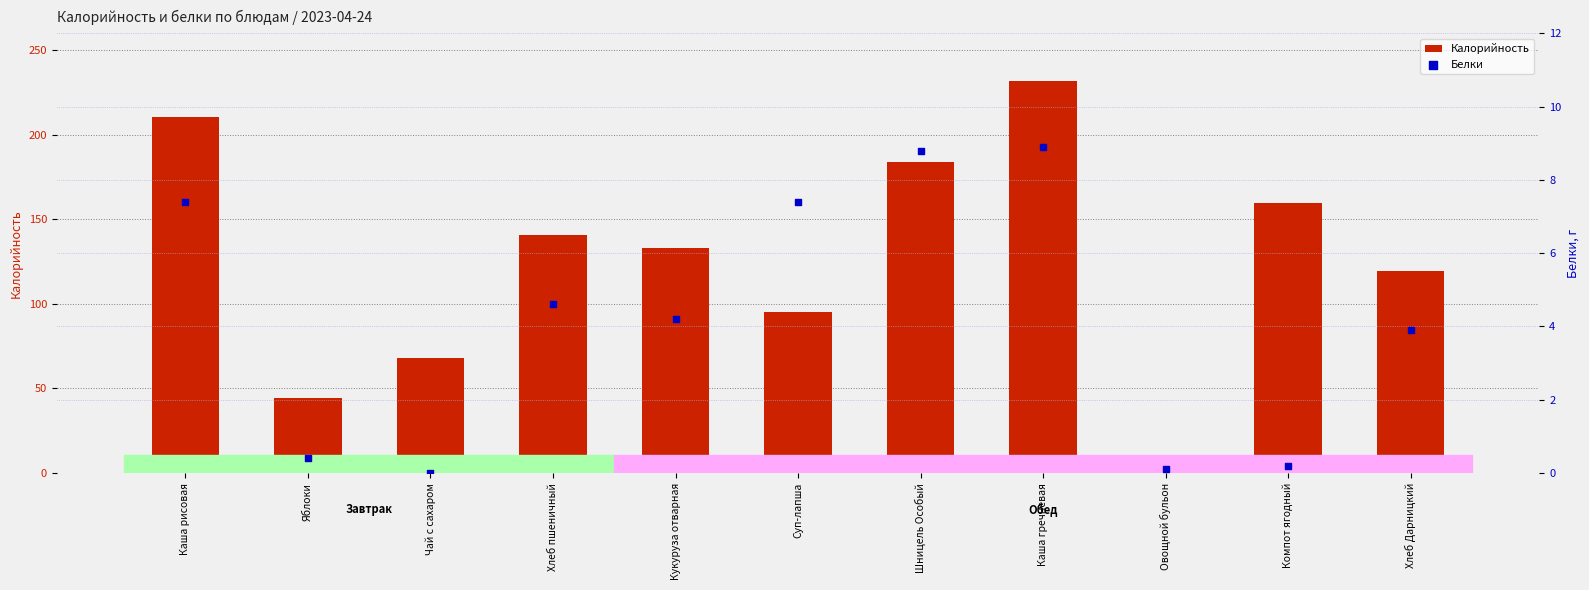

What are all the series names shown in the legend?

Калорийность, Белки